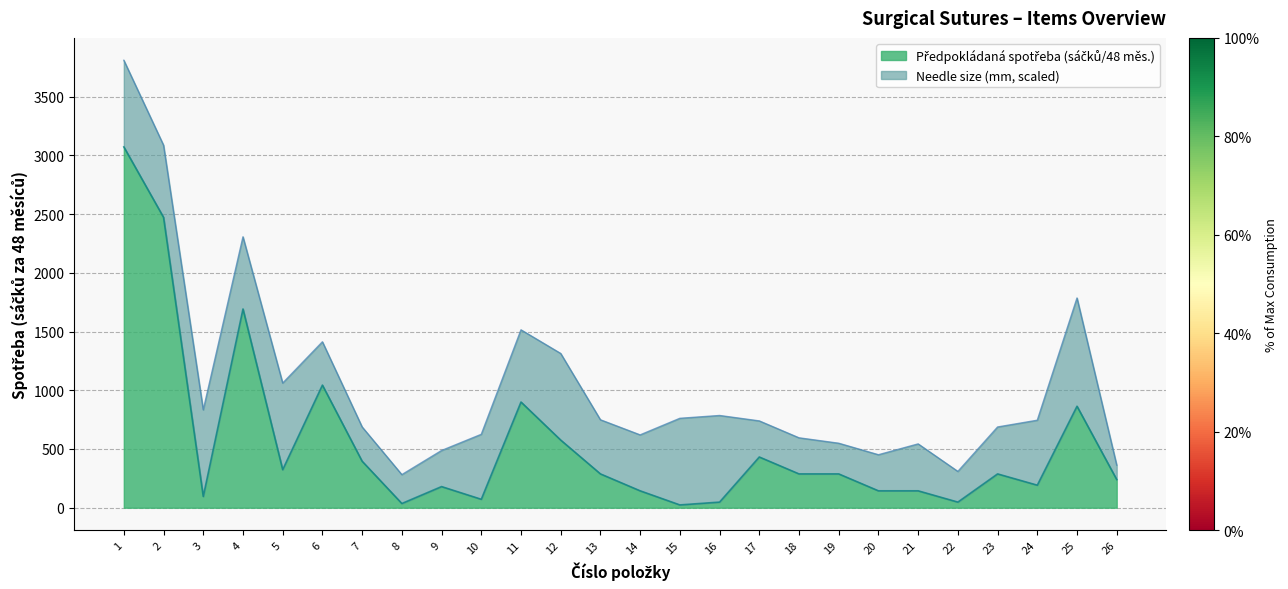

Reading left to right, extract all data points from this chart.

3072	2472	96	1692	324	1044	396	36	180	72	900	576	288	144	24	48	432	288	288	144	144	48	288	192	864	240